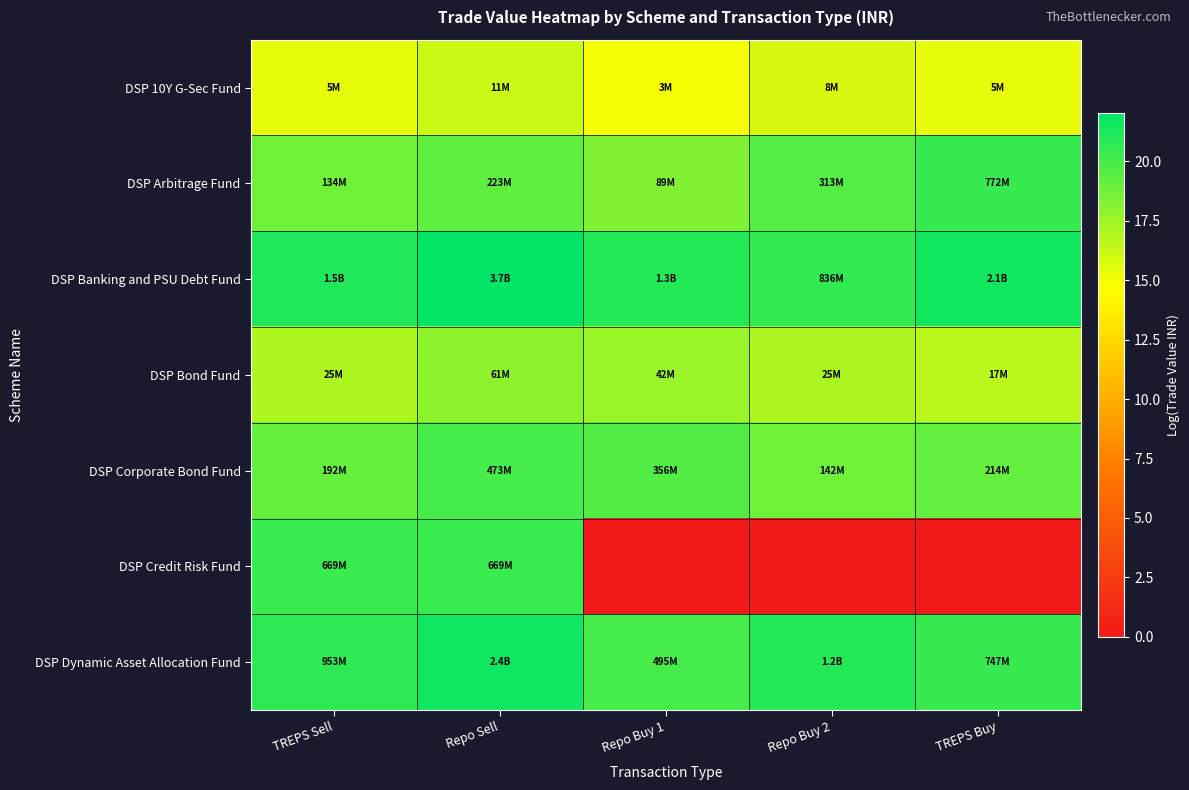

Reading left to right, transcribe all the data shown in this chart.

DSP 10Y G-Sec Fund: TREPS Sell=15.3	Repo Sell=16.2	Repo Buy 1=15.0	Repo Buy 2=15.9	TREPS Buy=15.4
DSP Arbitrage Fund: TREPS Sell=18.7	Repo Sell=19.2	Repo Buy 1=18.3	Repo Buy 2=19.6	TREPS Buy=20.5
DSP Banking and PSU Debt Fund: TREPS Sell=21.1	Repo Sell=22.0	Repo Buy 1=21.0	Repo Buy 2=20.5	TREPS Buy=21.5
DSP Bond Fund: TREPS Sell=17.0	Repo Sell=17.9	Repo Buy 1=17.6	Repo Buy 2=17.0	TREPS Buy=16.6
DSP Corporate Bond Fund: TREPS Sell=19.1	Repo Sell=20.0	Repo Buy 1=19.7	Repo Buy 2=18.8	TREPS Buy=19.2
DSP Credit Risk Fund: TREPS Sell=20.3	Repo Sell=20.3	Repo Buy 1=0.0	Repo Buy 2=0.0	TREPS Buy=0.0
DSP Dynamic Asset Allocation Fund: TREPS Sell=20.7	Repo Sell=21.6	Repo Buy 1=20.0	Repo Buy 2=20.9	TREPS Buy=20.4